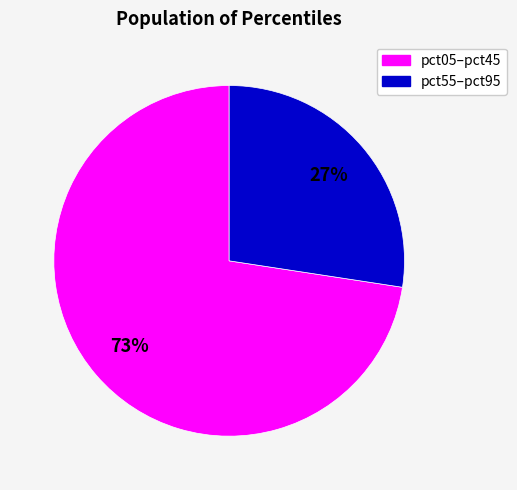

Is there a majority slice in this chart?

Yes